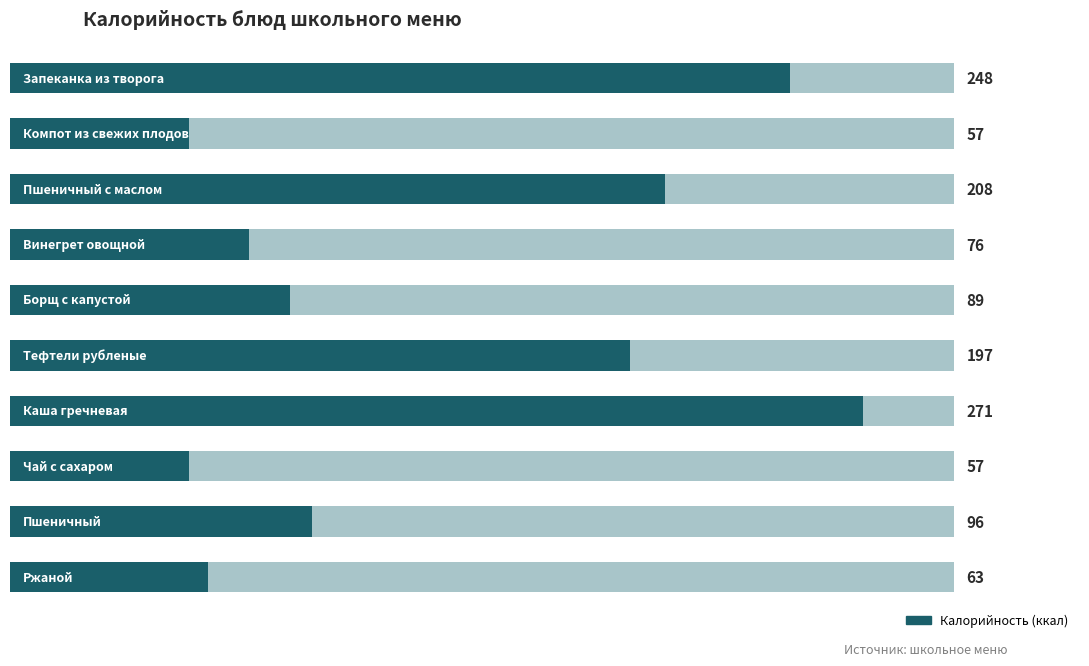

What is the value of the 4th bar from the left?

76